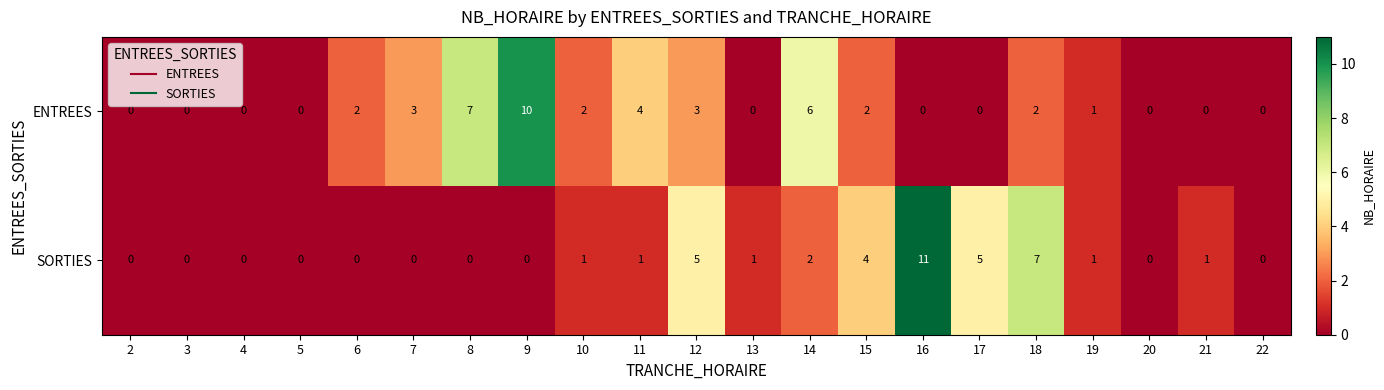

List the series in order of their overall mean, lowest first.

SORTIES, ENTREES